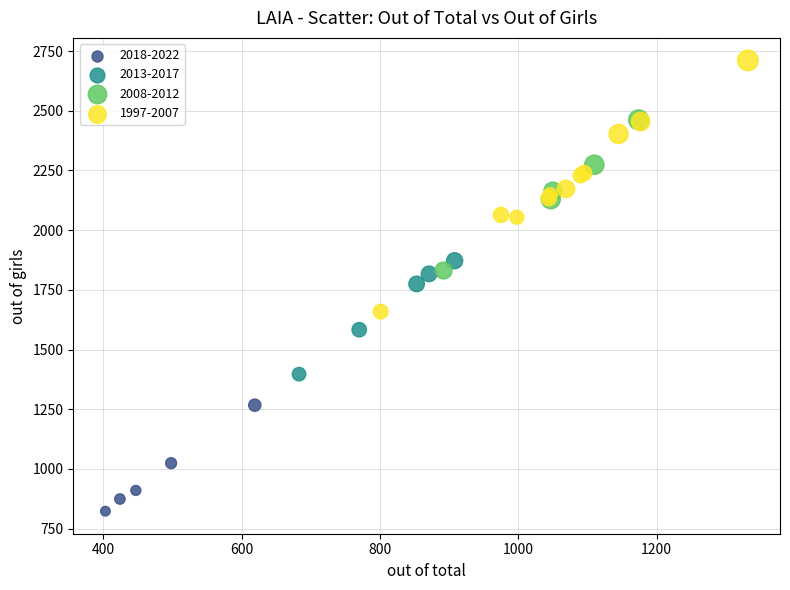

Which series reaches the maximum Y coordinate?

1997-2007